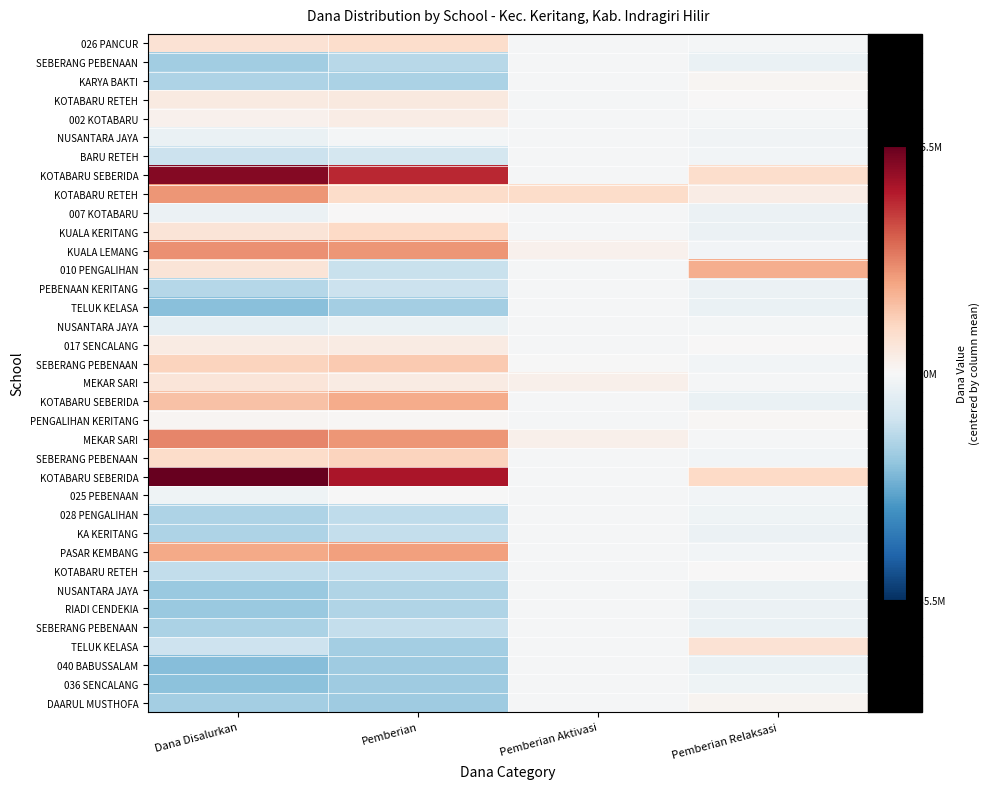

Which has a higher value, Pemberian Relaksasi or Pemberian Aktivasi?

Pemberian Aktivasi